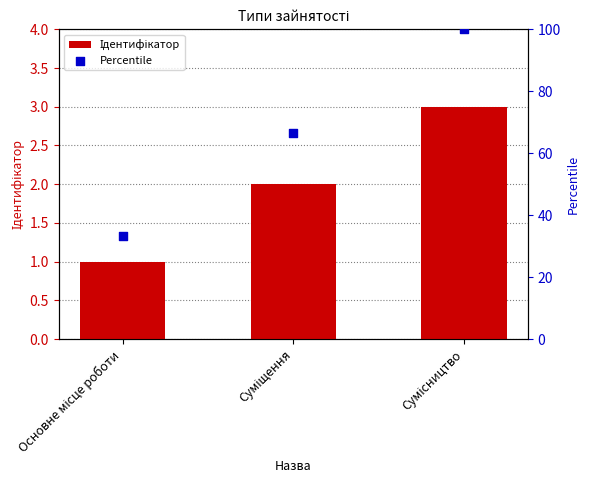

Which series has the largest total across all categories?

Percentile